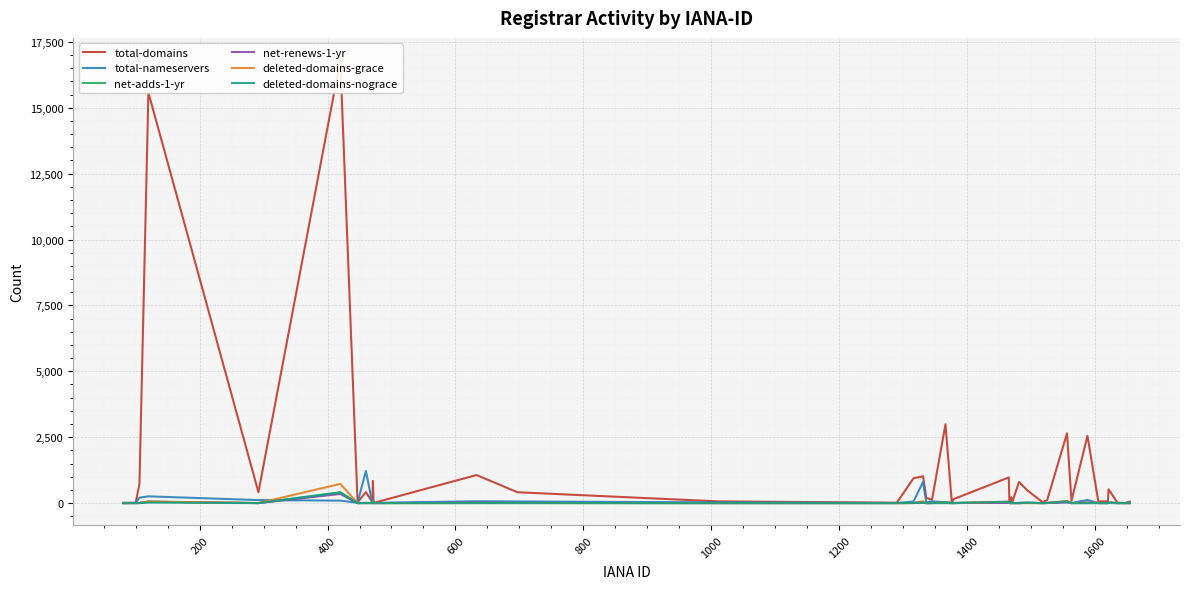

What is the value of the net-renews-1-yr point at the 10th from the left?

3